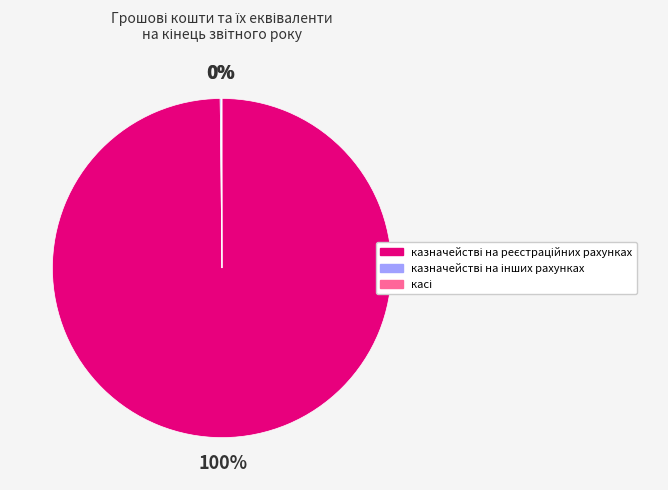

Is there any slice that represents more than half of the pie?

Yes